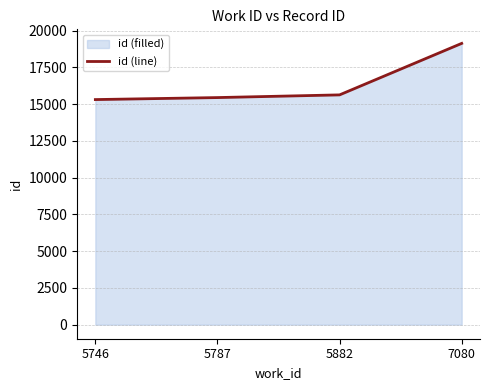

At which category does the chart reach its minimum across all series?

5746